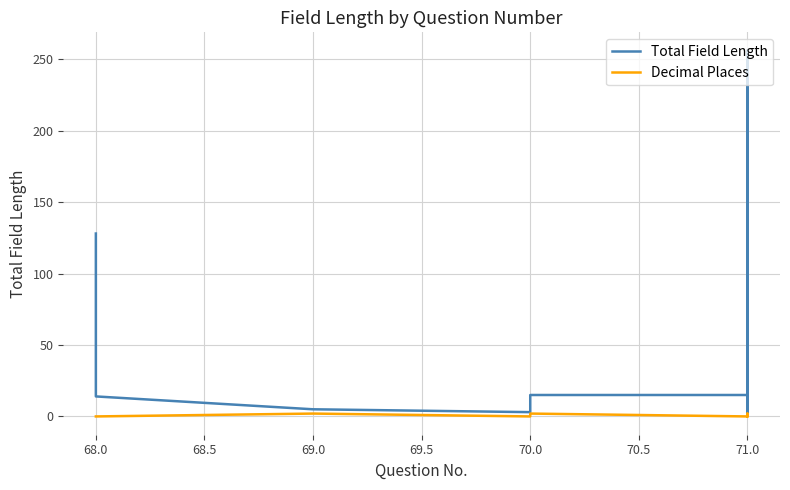

Is the value of Total Field Length at 70.0 greater than the value of Decimal Places at 71.0?

Yes